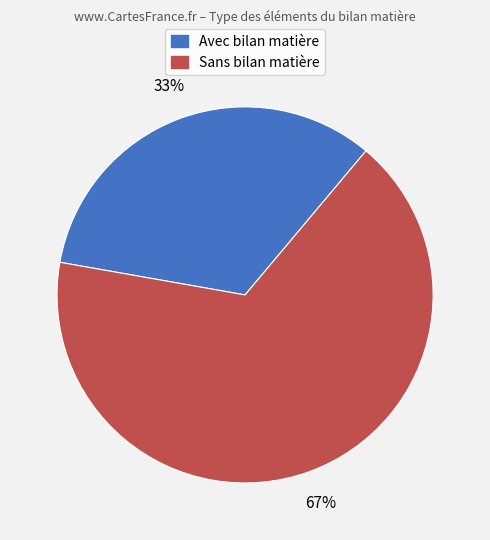

Is there any slice that represents more than half of the pie?

Yes